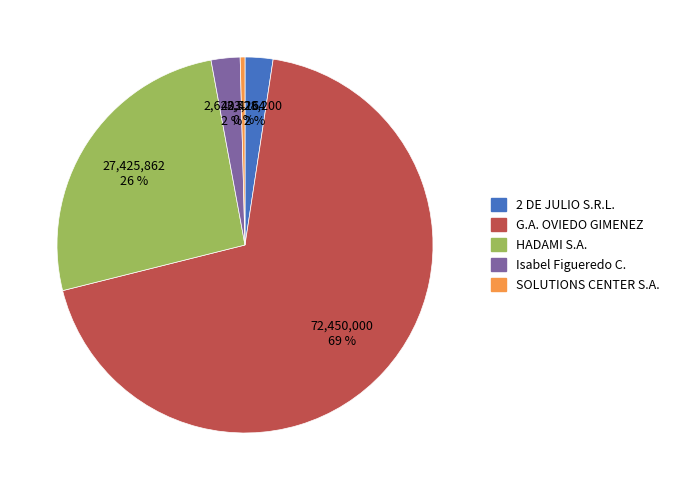

The SOLUTIONS CENTER S.A. slice represents 0% of the pie. True or false?

True